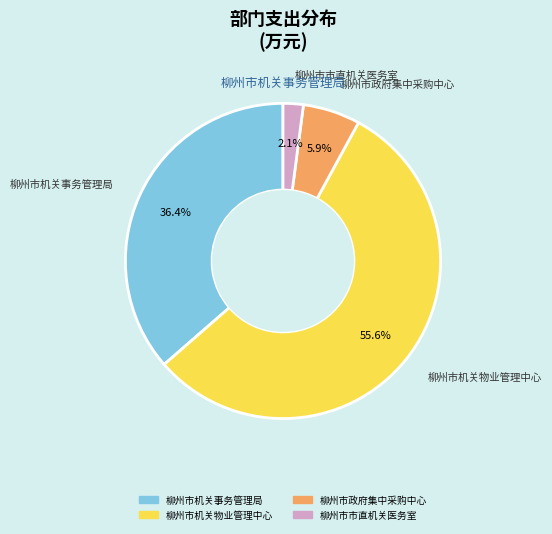

How many segments does this pie chart have?

4